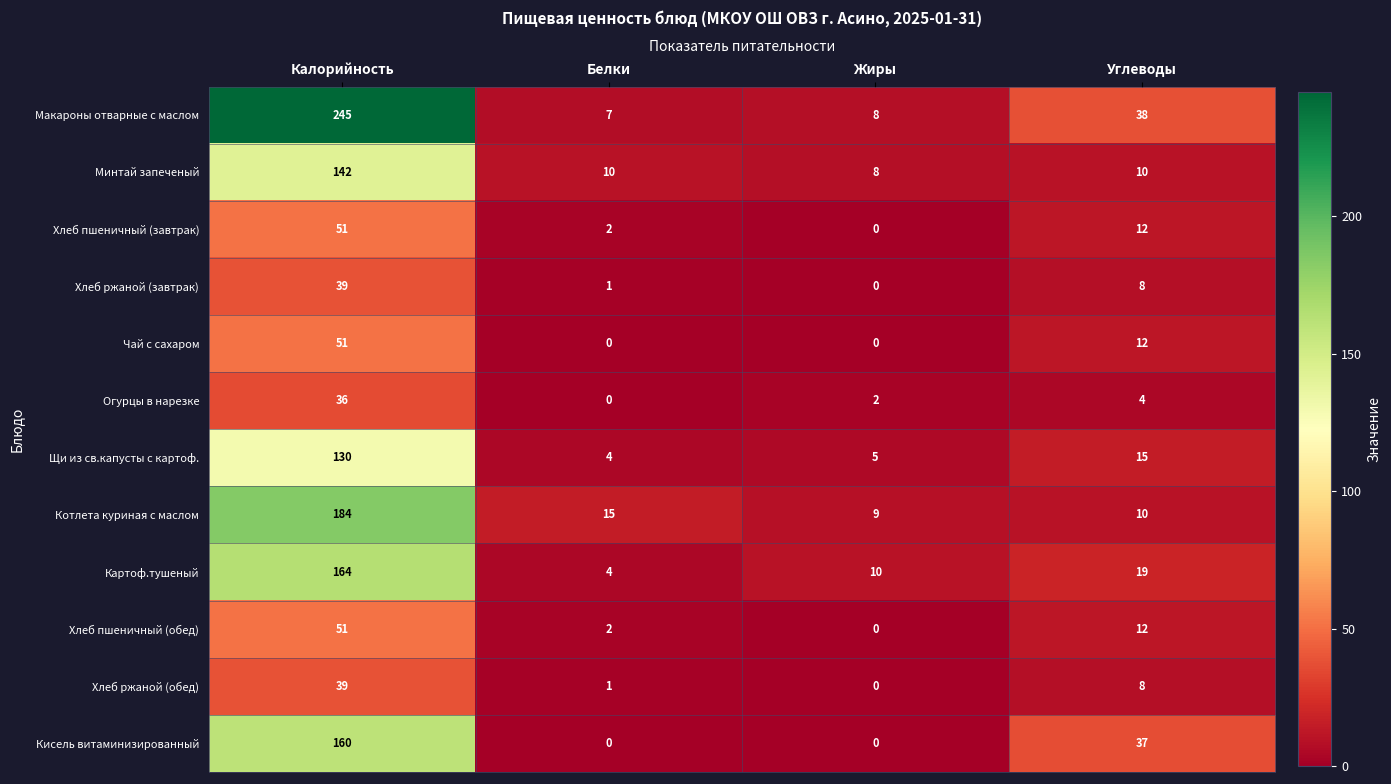

What is the total value across all series at Углеводы?

185